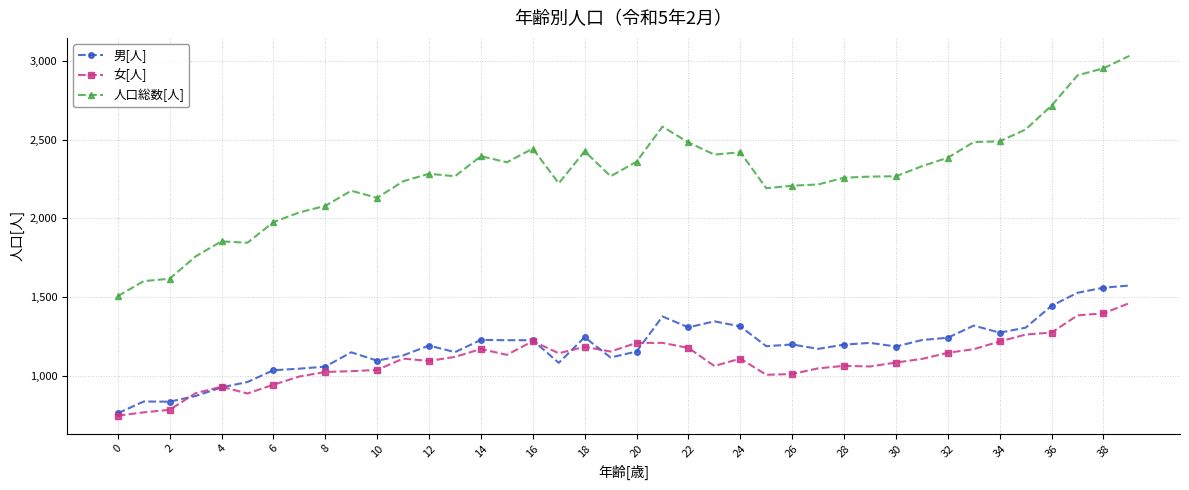

True or false: 人口総数[人] and 男[人] cross at least once.

False